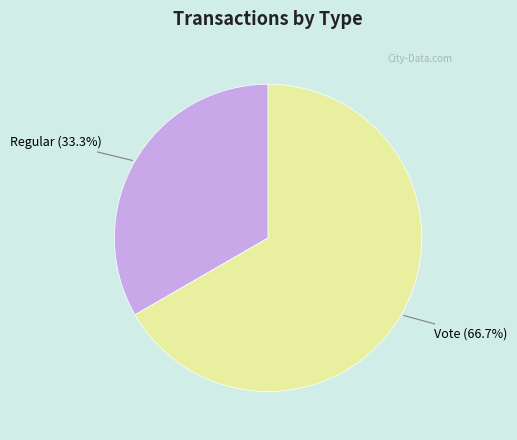

To the nearest percent, what is the average slice percentage?

50%